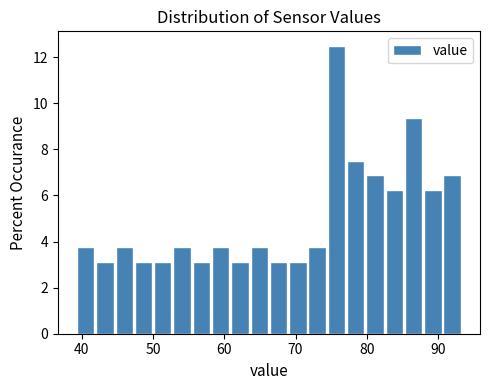

Read against the x-axis, roughly where is the centre of the tallest bar?

76